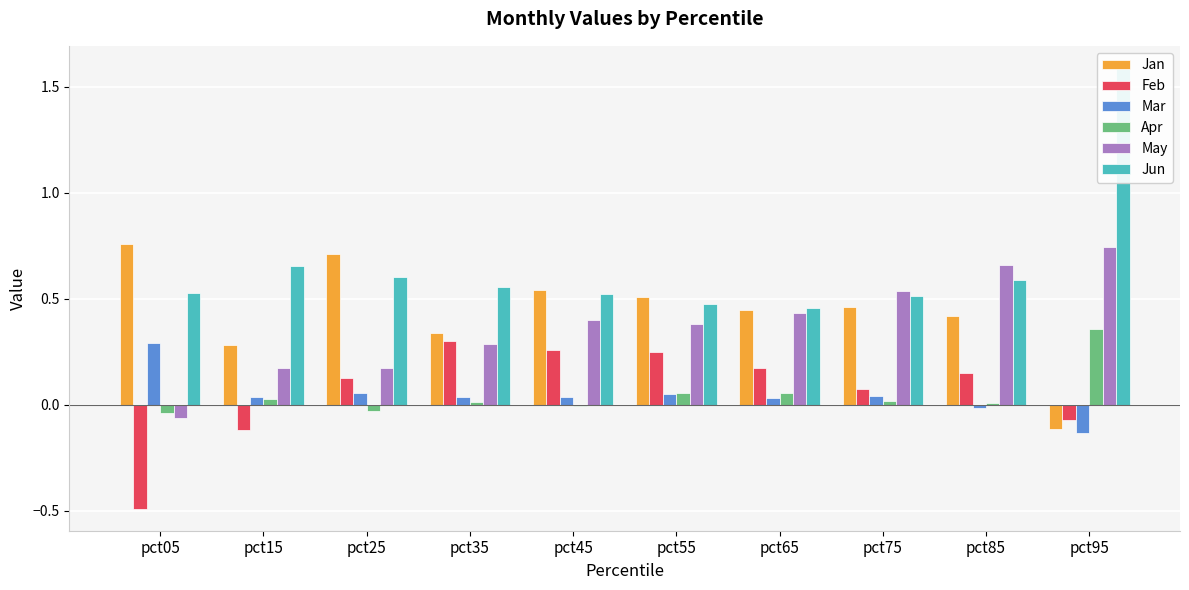

What is the difference between the maximum and second lowest values in the Jun series?

1.1